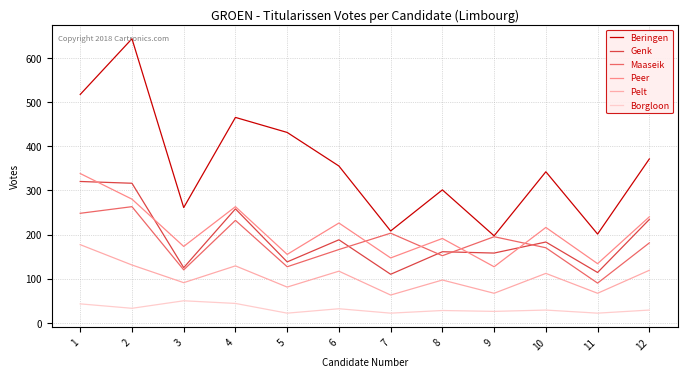

Where is Genk nearest to the value 215?

12